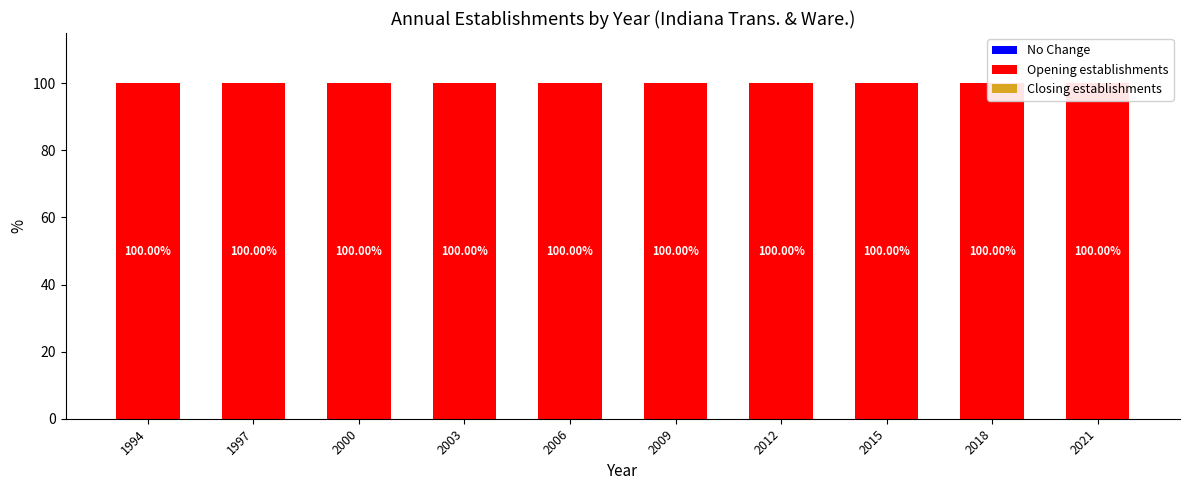

What is the value of the Opening establishments bar at the 3rd from the left?

100